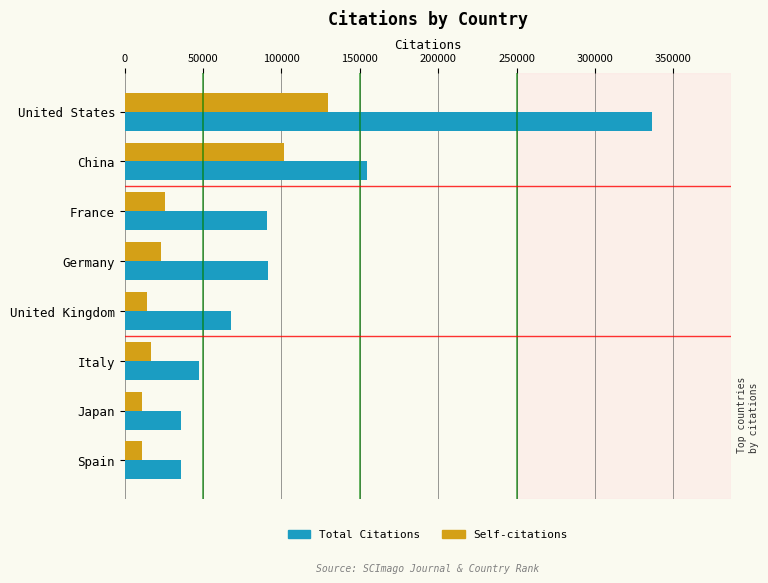

What is the difference between the highest and lowest values at Spain?

24673